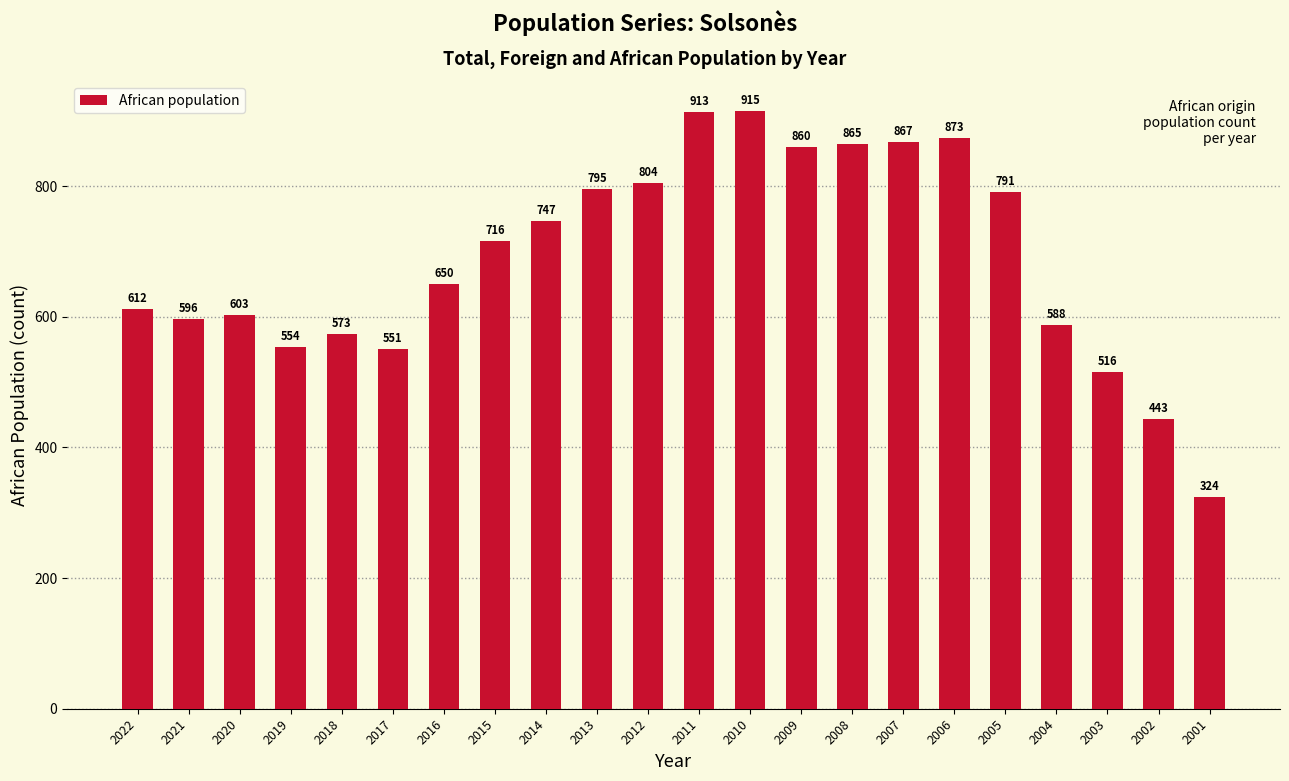

What is the sum of the values at 2001 and 2022?

936